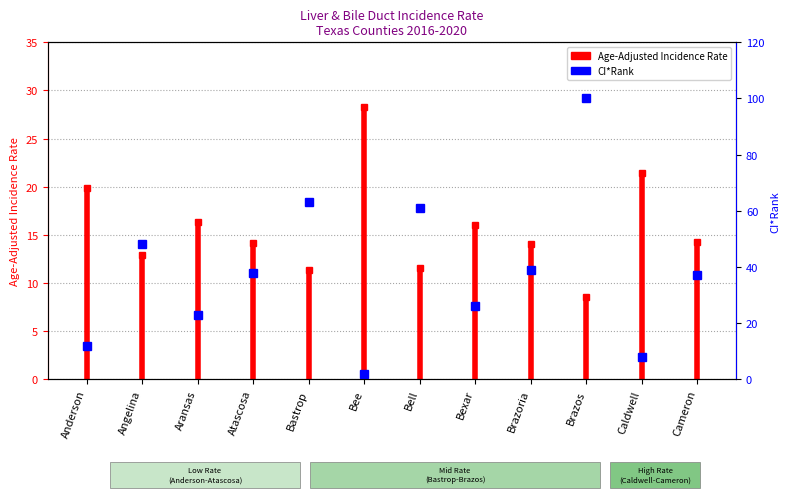

Reading left to right, extract all data points from this chart.

Anderson=12	Angelina=48	Aransas=23	Atascosa=38	Bastrop=63	Bee=2	Bell=61	Bexar=26	Brazoria=39	Brazos=100	Caldwell=8	Cameron=37